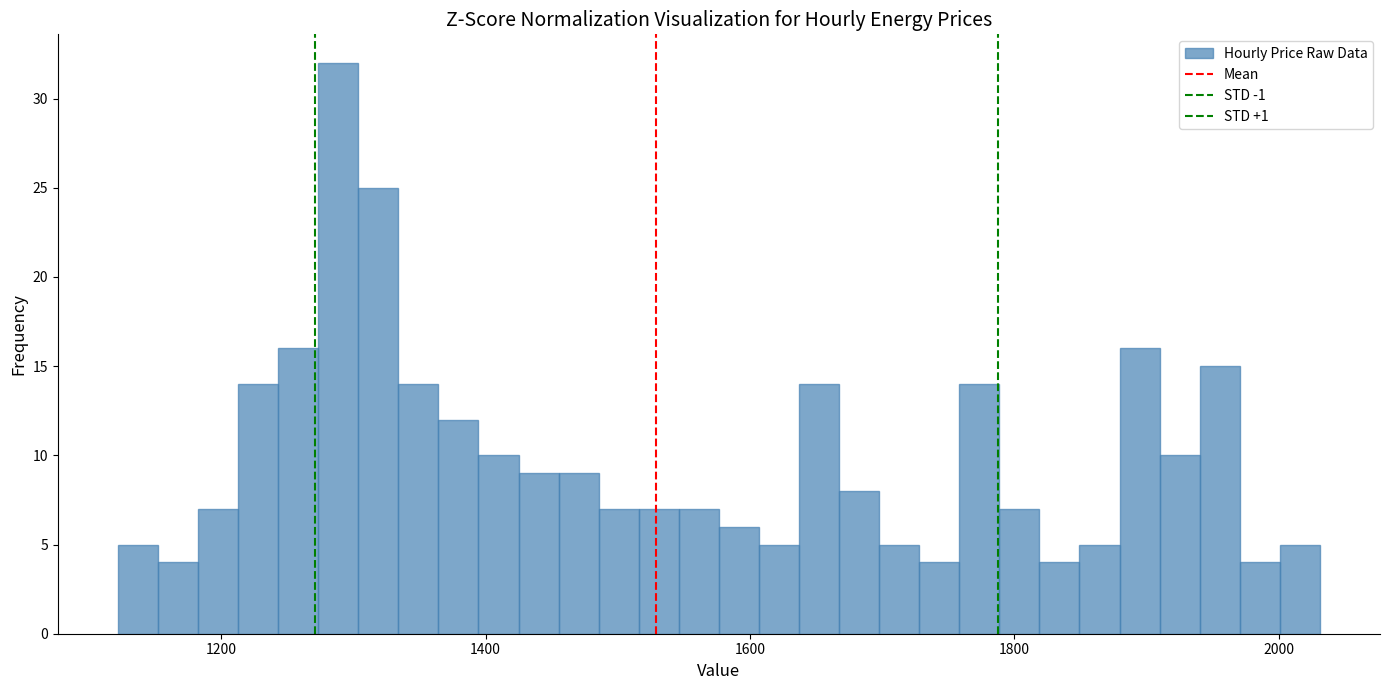

Read against the x-axis, roughly where is the centre of the tallest bar?

1280